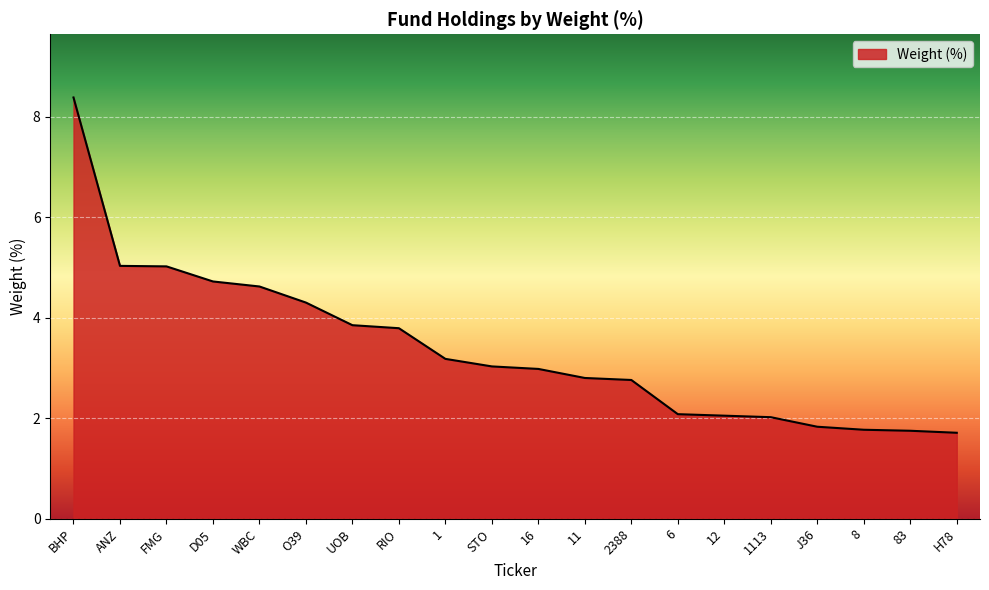

How many lines are shown in the chart?

1